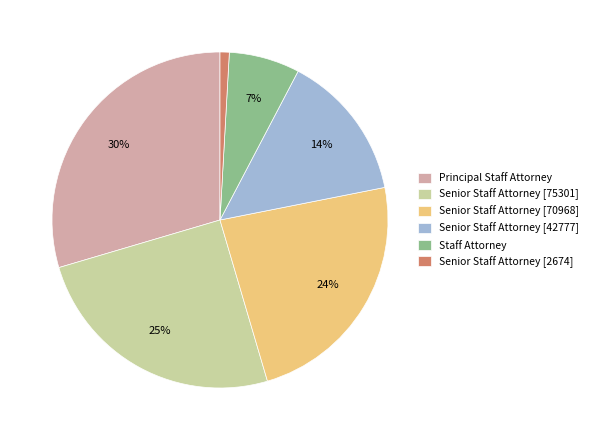

To the nearest percent, what is the average slice percentage?

17%